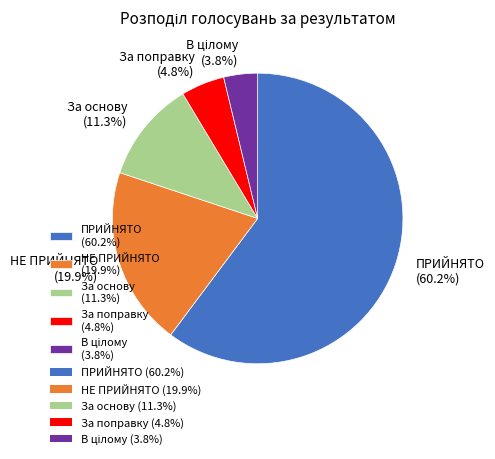

Which slice is the largest?

ПРИЙНЯТО